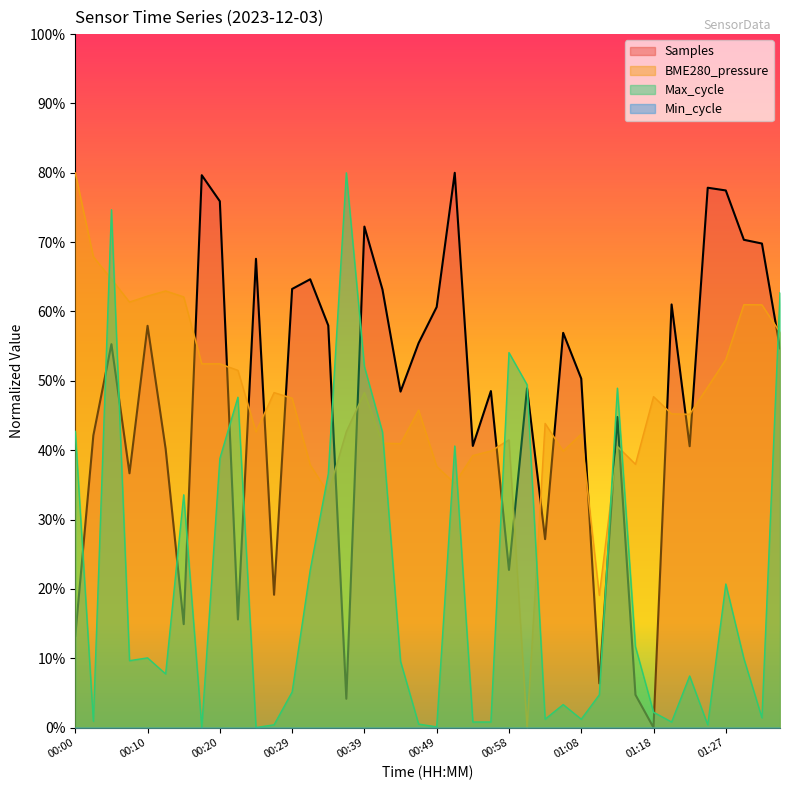

Reading left to right, what are all the values shown in this chart?

Samples: 0.1	0.4	0.6	0.4	0.6	0.4	0.1	0.8	0.8	0.2	0.7	0.2	0.6	0.6	0.6	0.0	0.7	0.6	0.5	0.6	0.6	0.8	0.4	0.5	0.2	0.5	0.3	0.6	0.5	0.1	0.4	0.0	0.0	0.6	0.4	0.8	0.8	0.7	0.7	0.5
BME280_pressure: 0.8	0.7	0.6	0.6	0.6	0.6	0.6	0.5	0.5	0.5	0.4	0.5	0.5	0.4	0.3	0.4	0.5	0.4	0.4	0.5	0.4	0.4	0.4	0.4	0.4	0.0	0.4	0.4	0.4	0.2	0.4	0.4	0.5	0.5	0.5	0.5	0.5	0.6	0.6	0.6
Max_cycle: 0.4	0.0	0.7	0.1	0.1	0.1	0.3	0.0	0.4	0.5	0.0	0.0	0.1	0.2	0.4	0.8	0.5	0.4	0.1	0.0	0.0	0.4	0.0	0.0	0.5	0.5	0.0	0.0	0.0	0.0	0.5	0.1	0.0	0.0	0.1	0.0	0.2	0.1	0.0	0.6